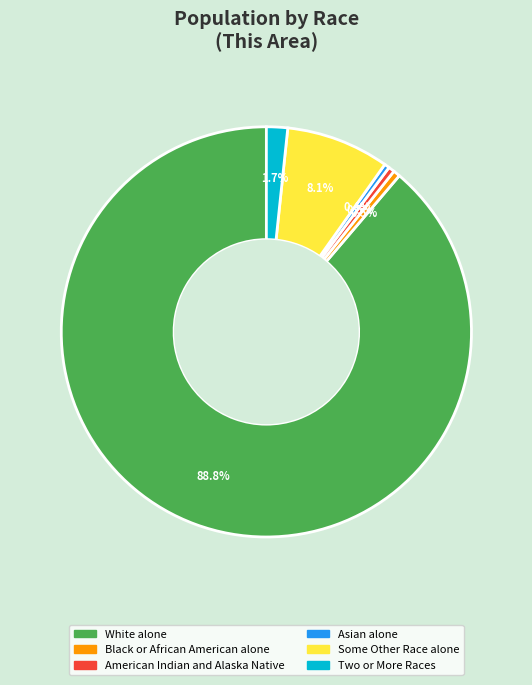

Does any single category account for the majority?

Yes